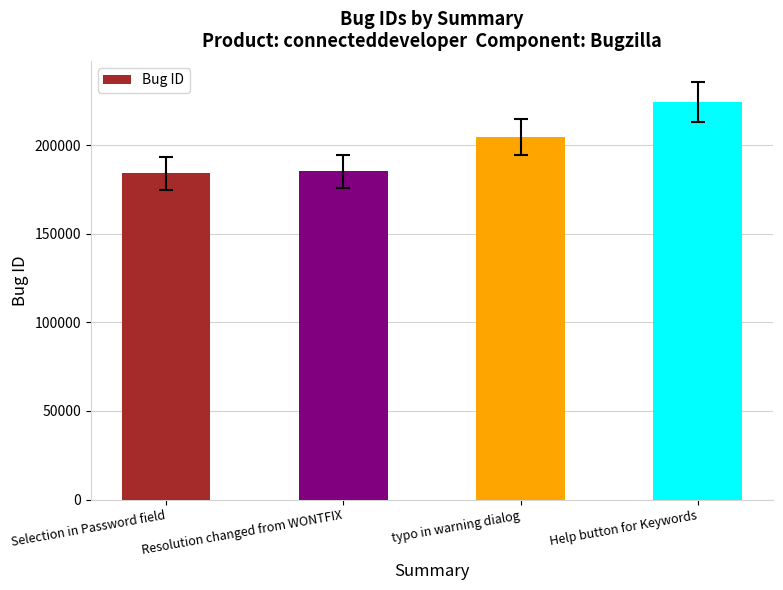

Approximately how many times larger is the value at Selection in Password field compared to Help button for Keywords?

0.8